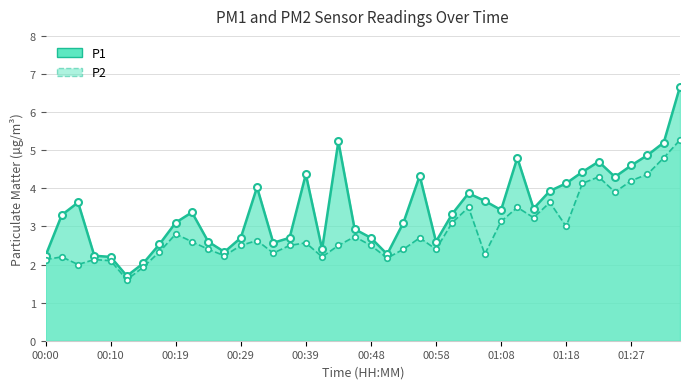

Does the chart display data point markers on the line(s)?

Yes